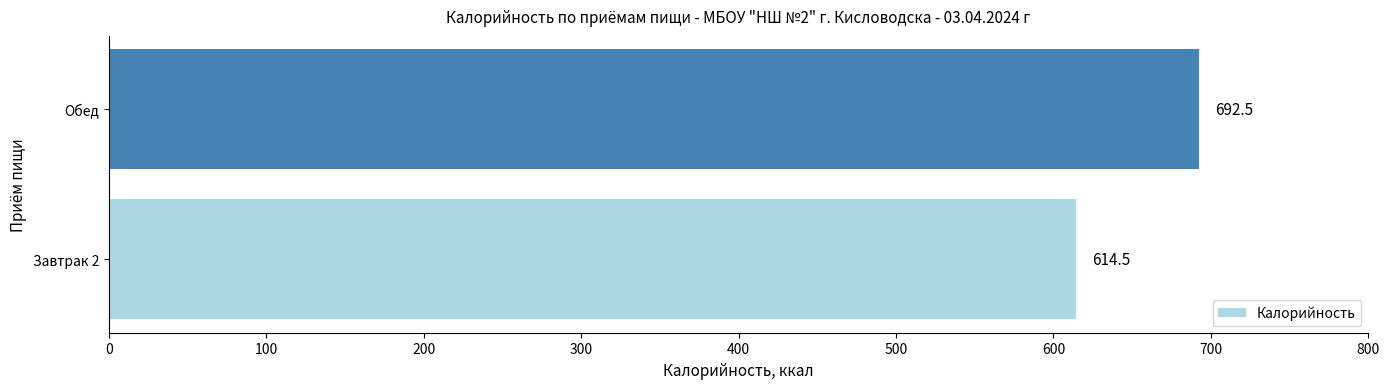

Read the value at Завтрак 2.

614.5